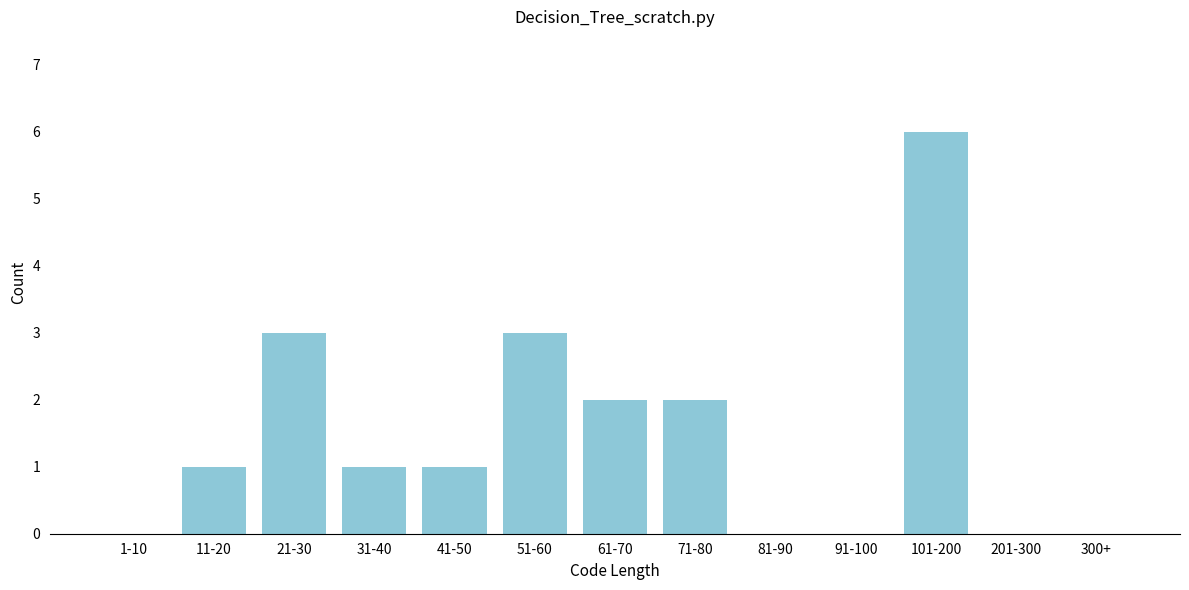

Reading left to right, transcribe all the data shown in this chart.

1-10=0	11-20=1	21-30=3	31-40=1	41-50=1	51-60=3	61-70=2	71-80=2	81-90=0	91-100=0	101-200=6	201-300=0	300+=0